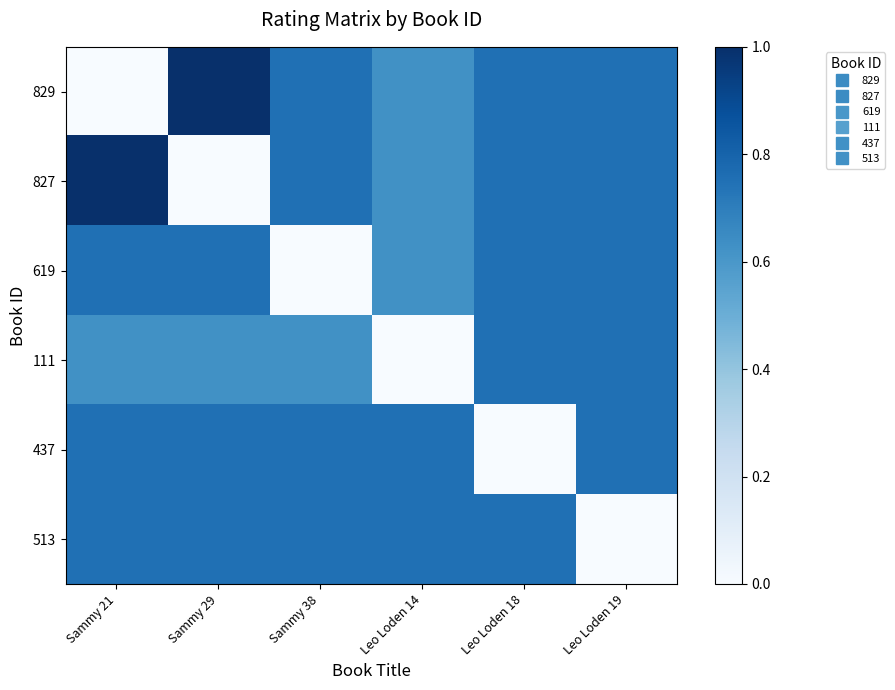

Between Leo Loden 18 and Leo Loden 14, which is larger?

Leo Loden 18